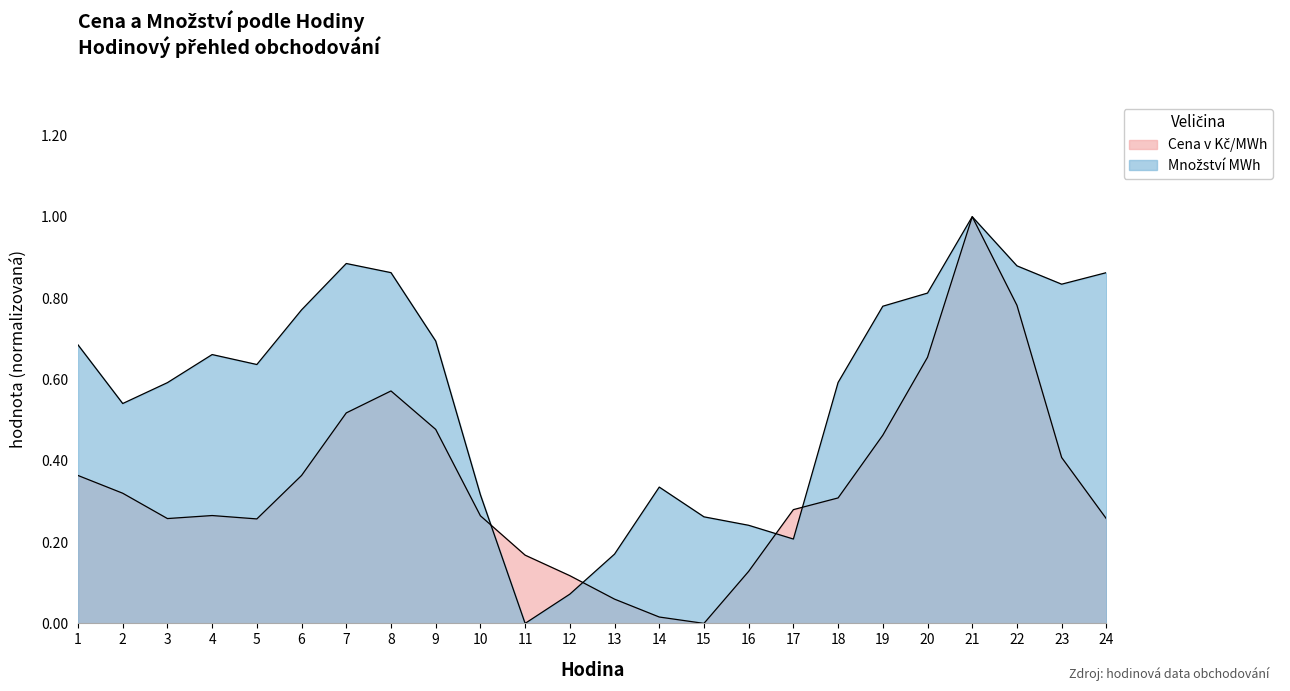

What is the difference between the maximum and second lowest values in the Množství MWh series?

0.9